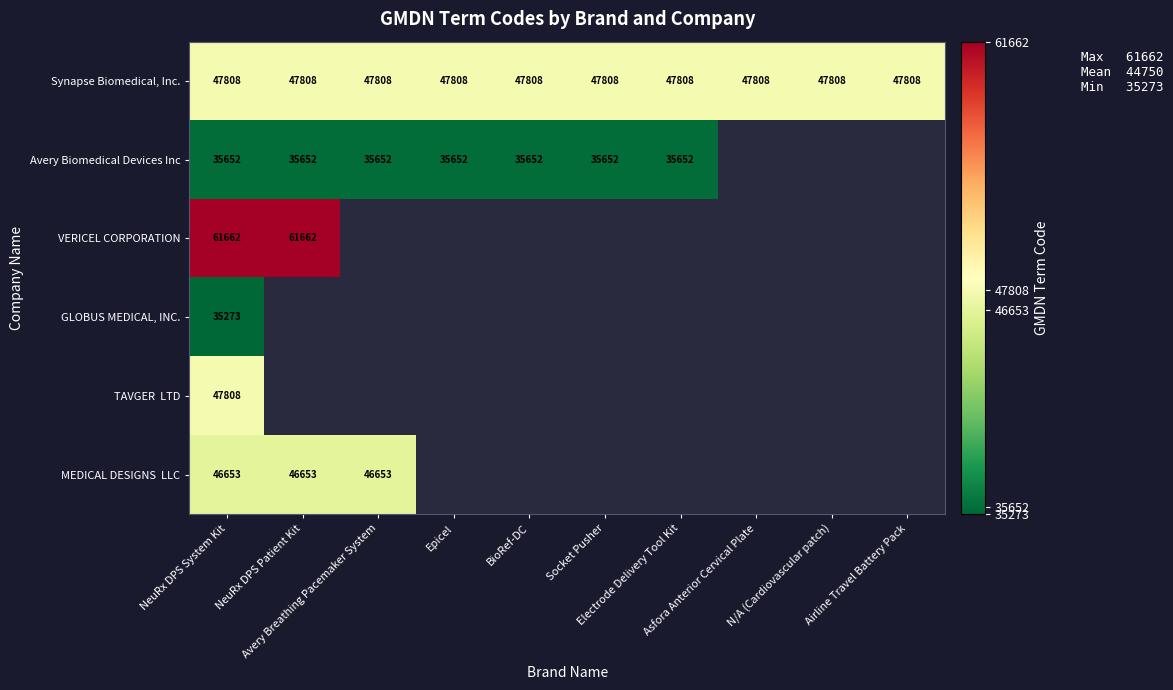

Which series has the largest total across all categories?

Synapse Biomedical, Inc.